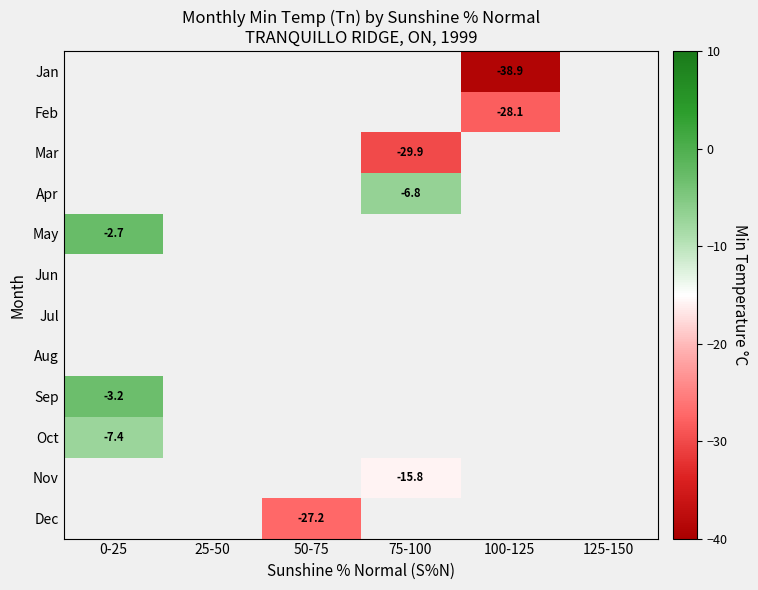

True or false: May has a value of -2.7 at 0-25.

True